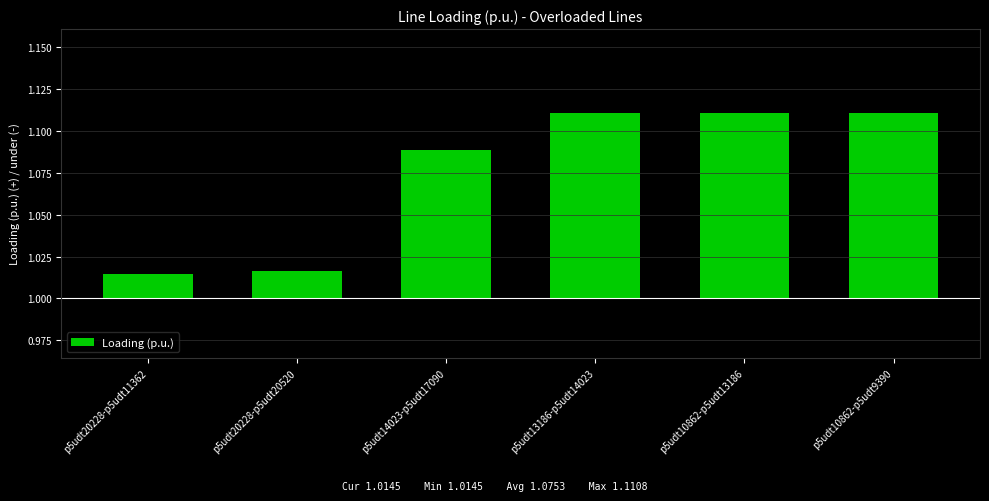

What position from the right is p5udt20228-p5udt20520?

5